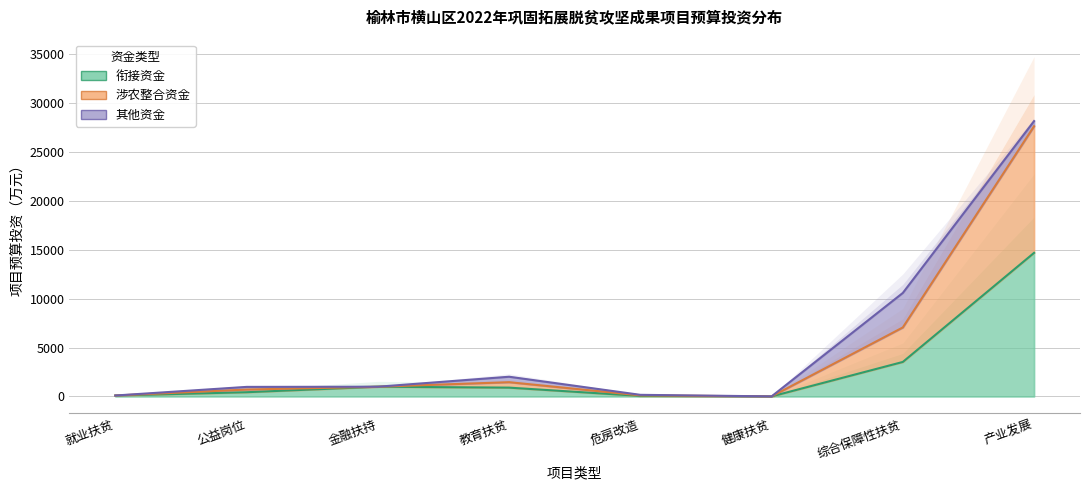

Where is the first local minimum for 涉农整合资金?

健康扶贫